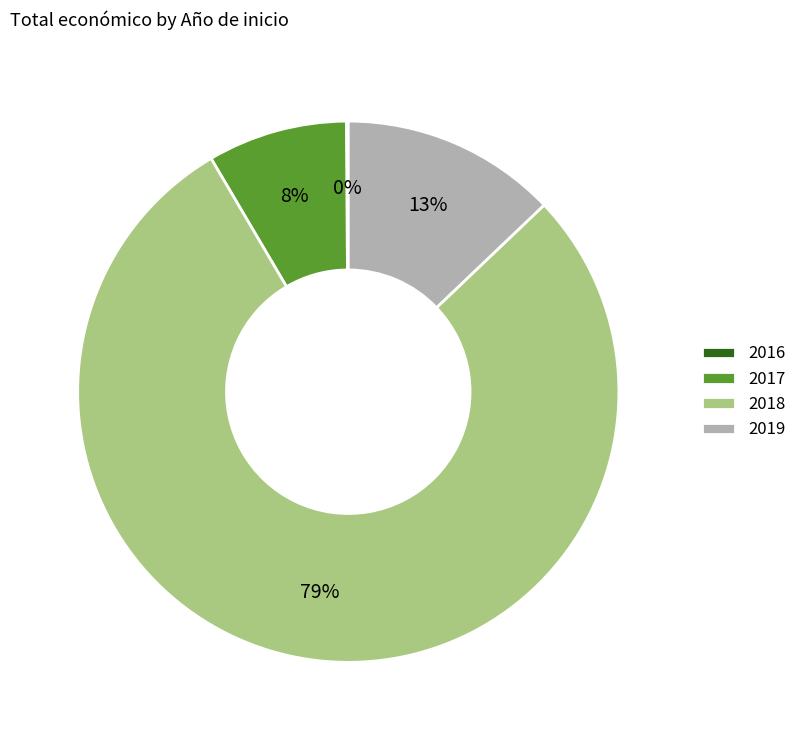

The 2019 slice represents 13% of the pie. True or false?

True